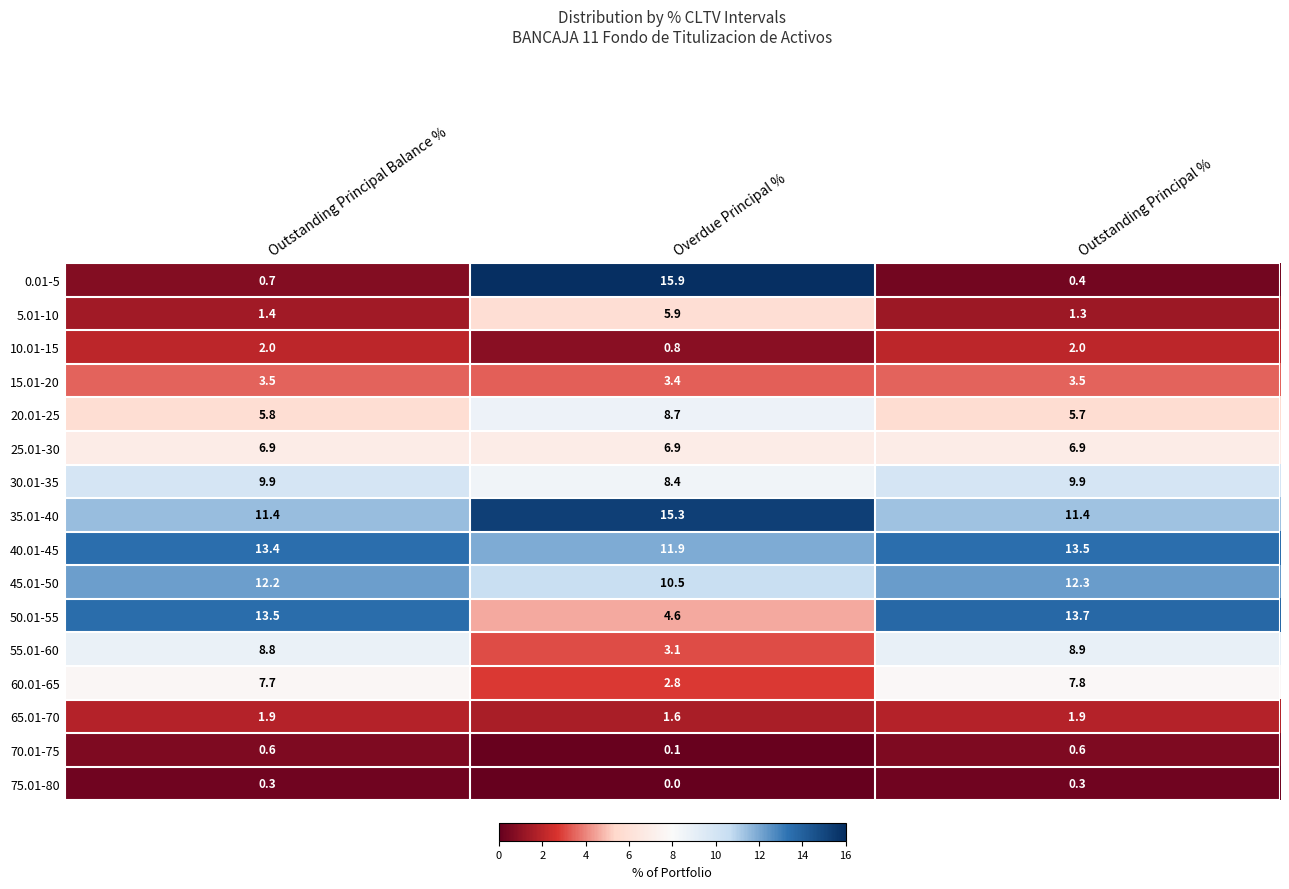

True or false: 65.01-70 has a value of 2.7 at Outstanding Principal %.

False